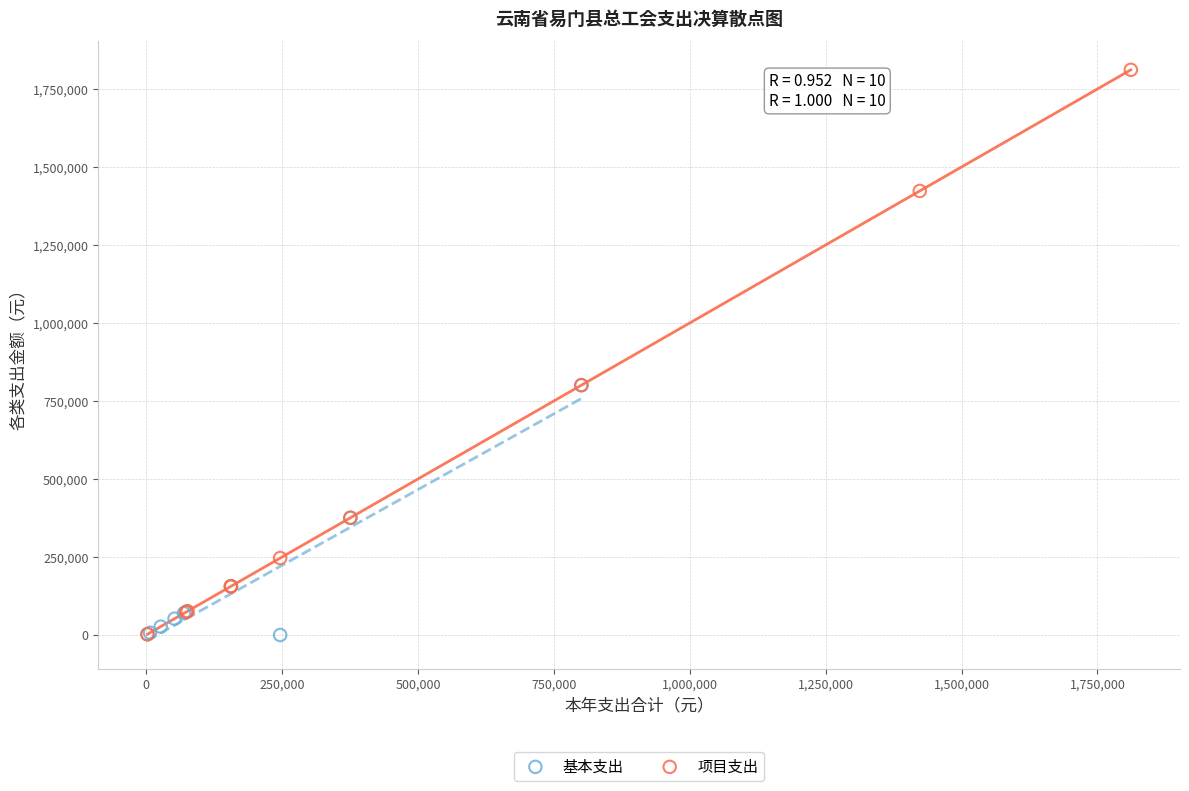

Which series reaches the maximum Y coordinate?

项目支出